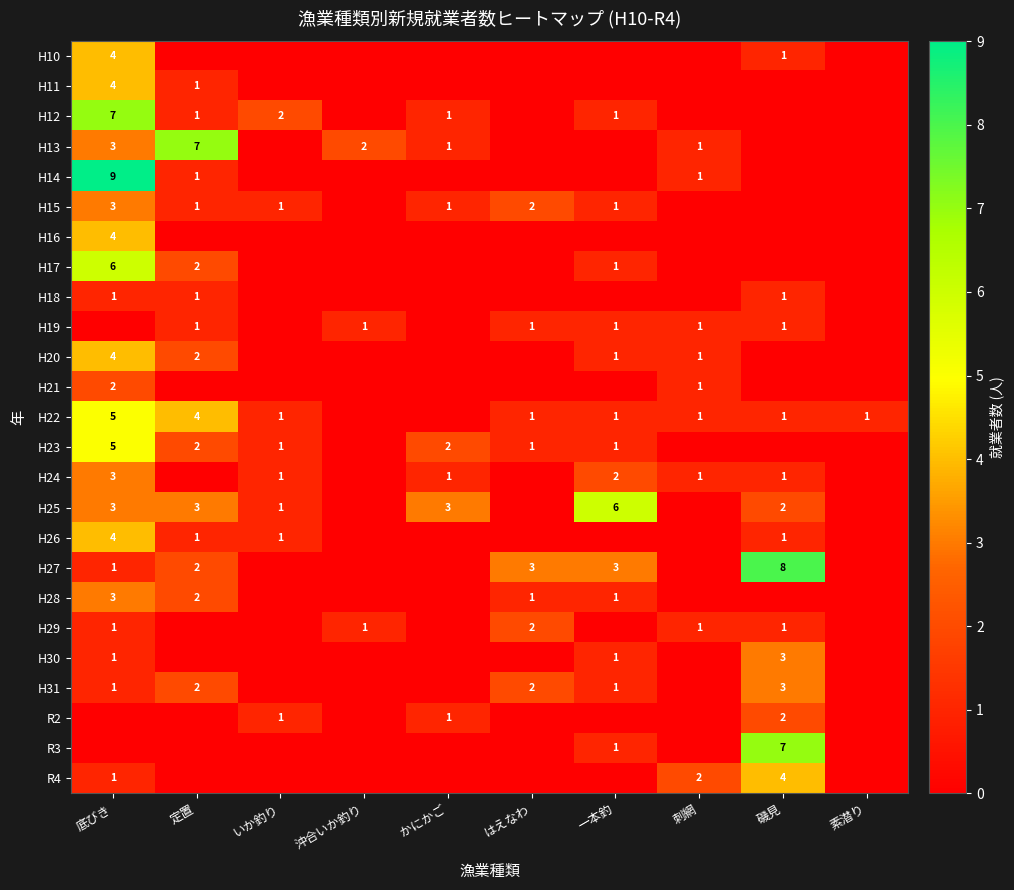

The R3 series shows 7 at 磯見. True or false?

True